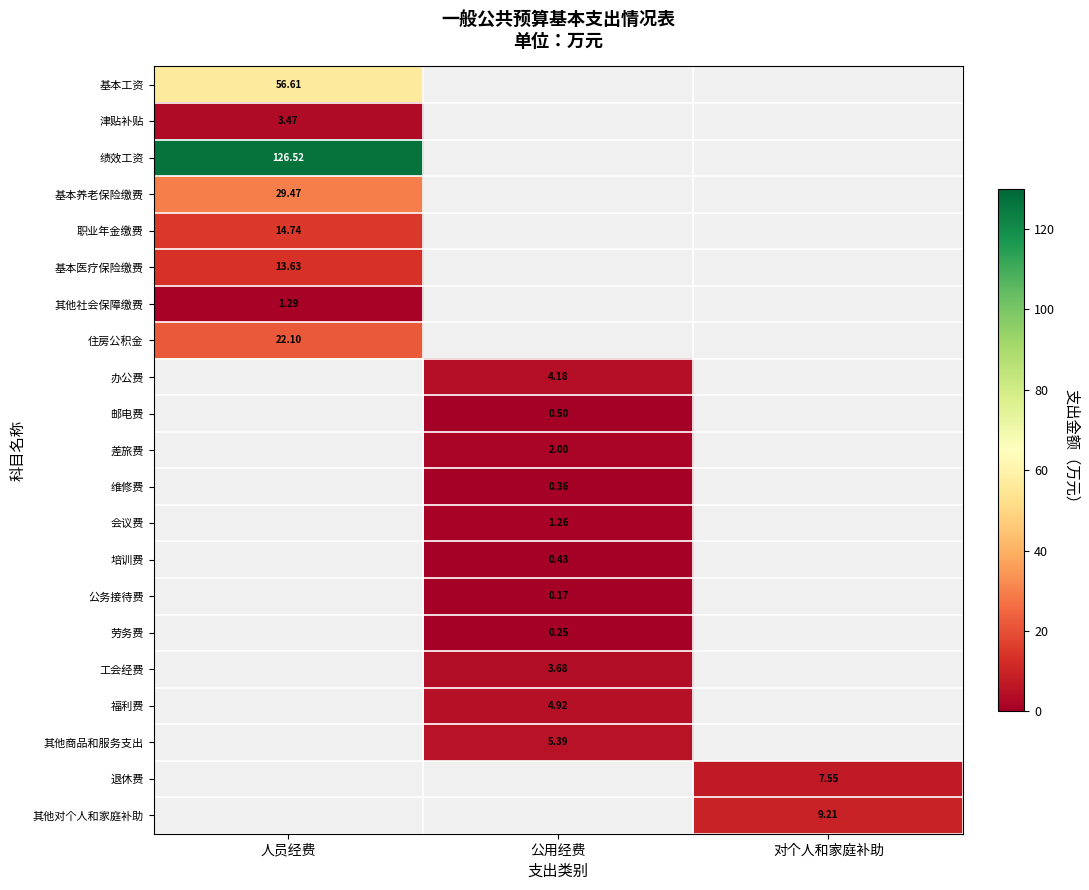

What is the minimum value shown in the chart?

0.2